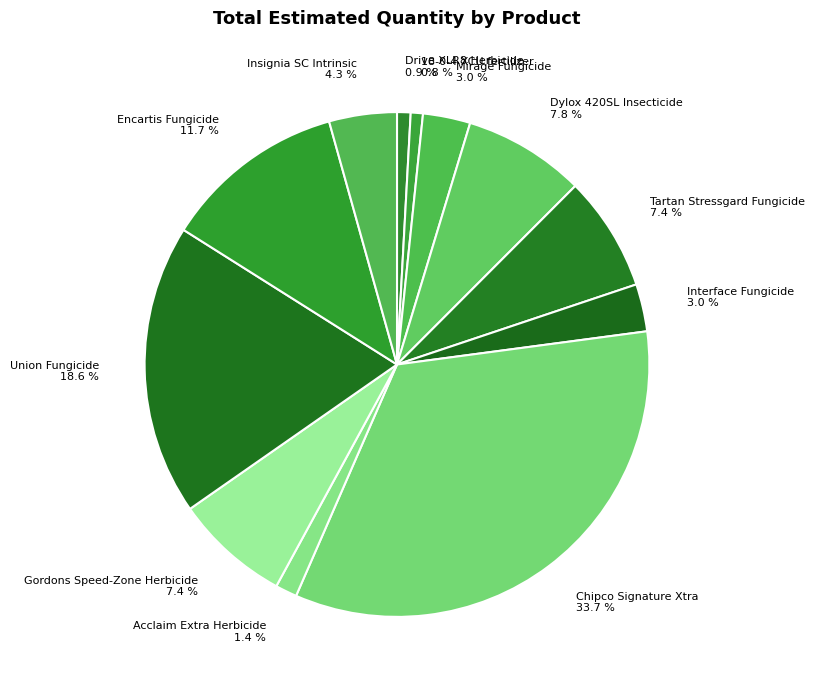

Is there any slice that represents more than half of the pie?

No